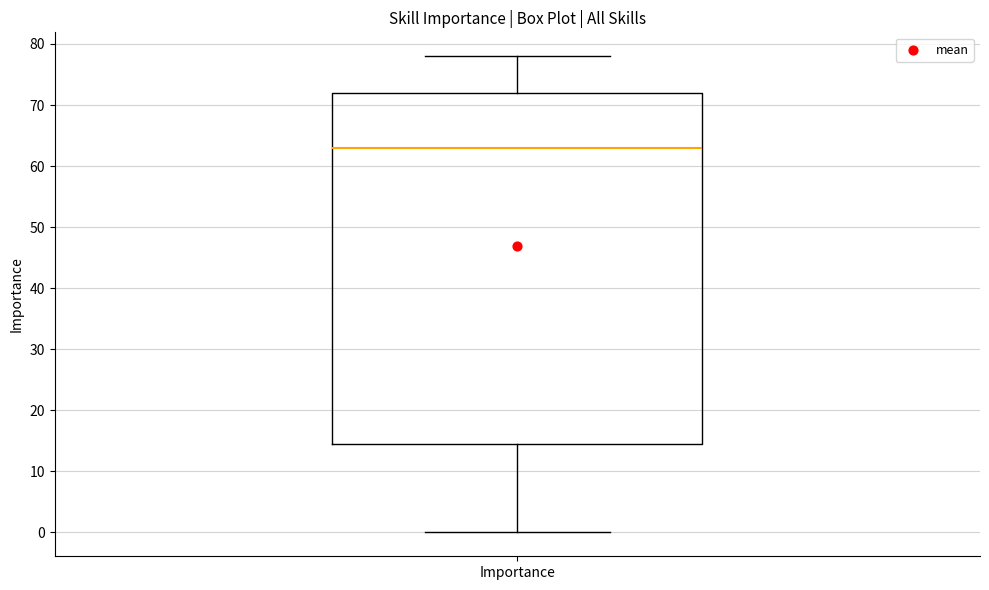

Where is the upper edge of the box for Importance on the y-axis? The values are not printed on the chart, so give them approximately, as read against the axis.

72